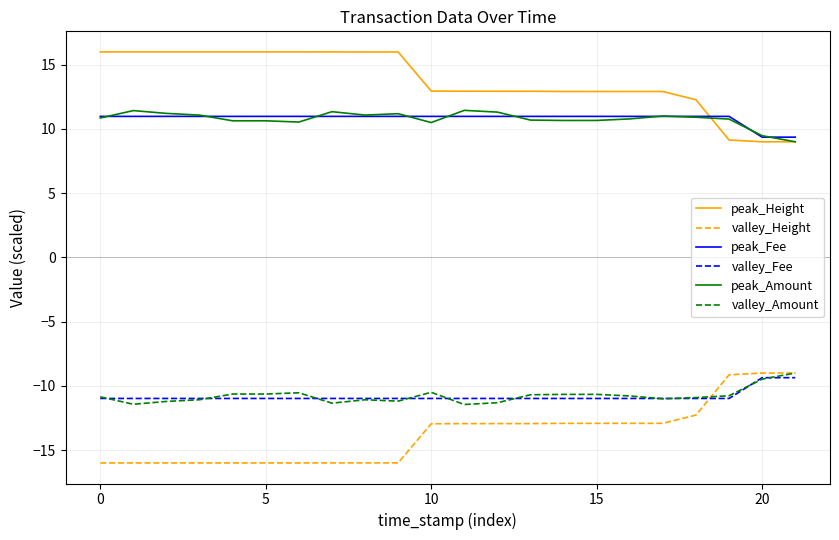

What is the minimum value for peak_Fee?

9.4